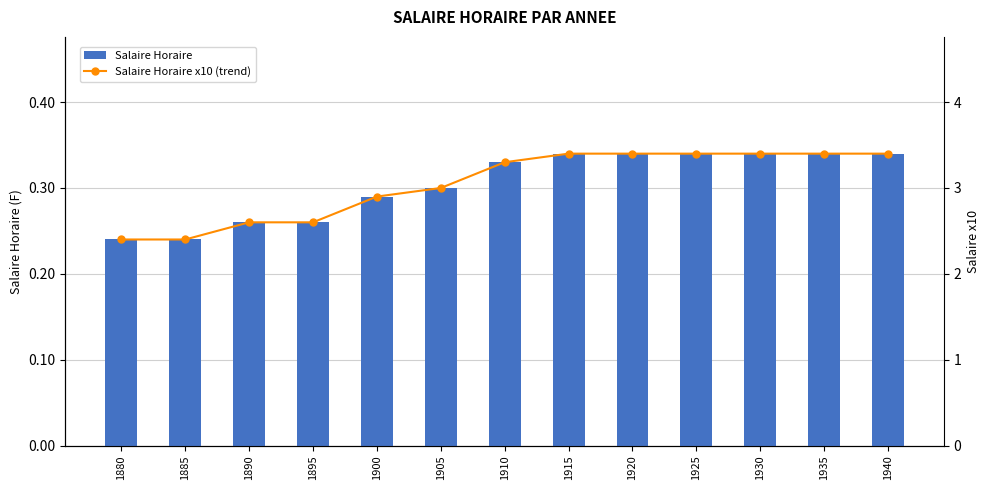

Which has a higher value, 1905 or 1880?

1905